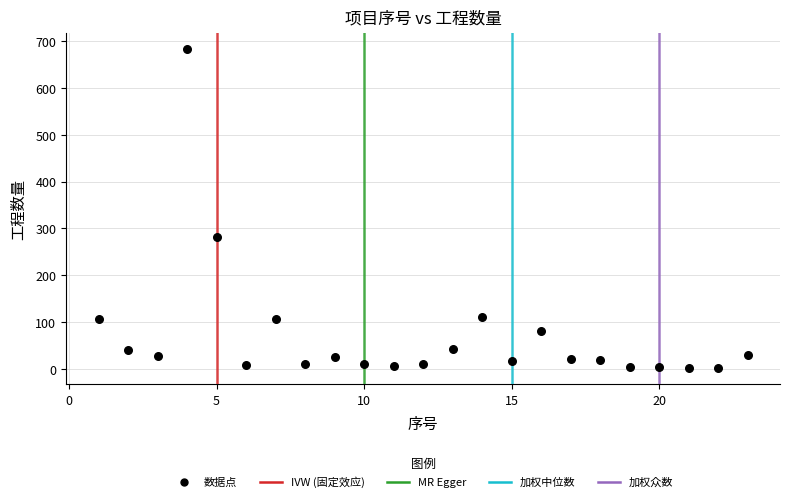

What is the range of Y values (max minus min)?

681.8